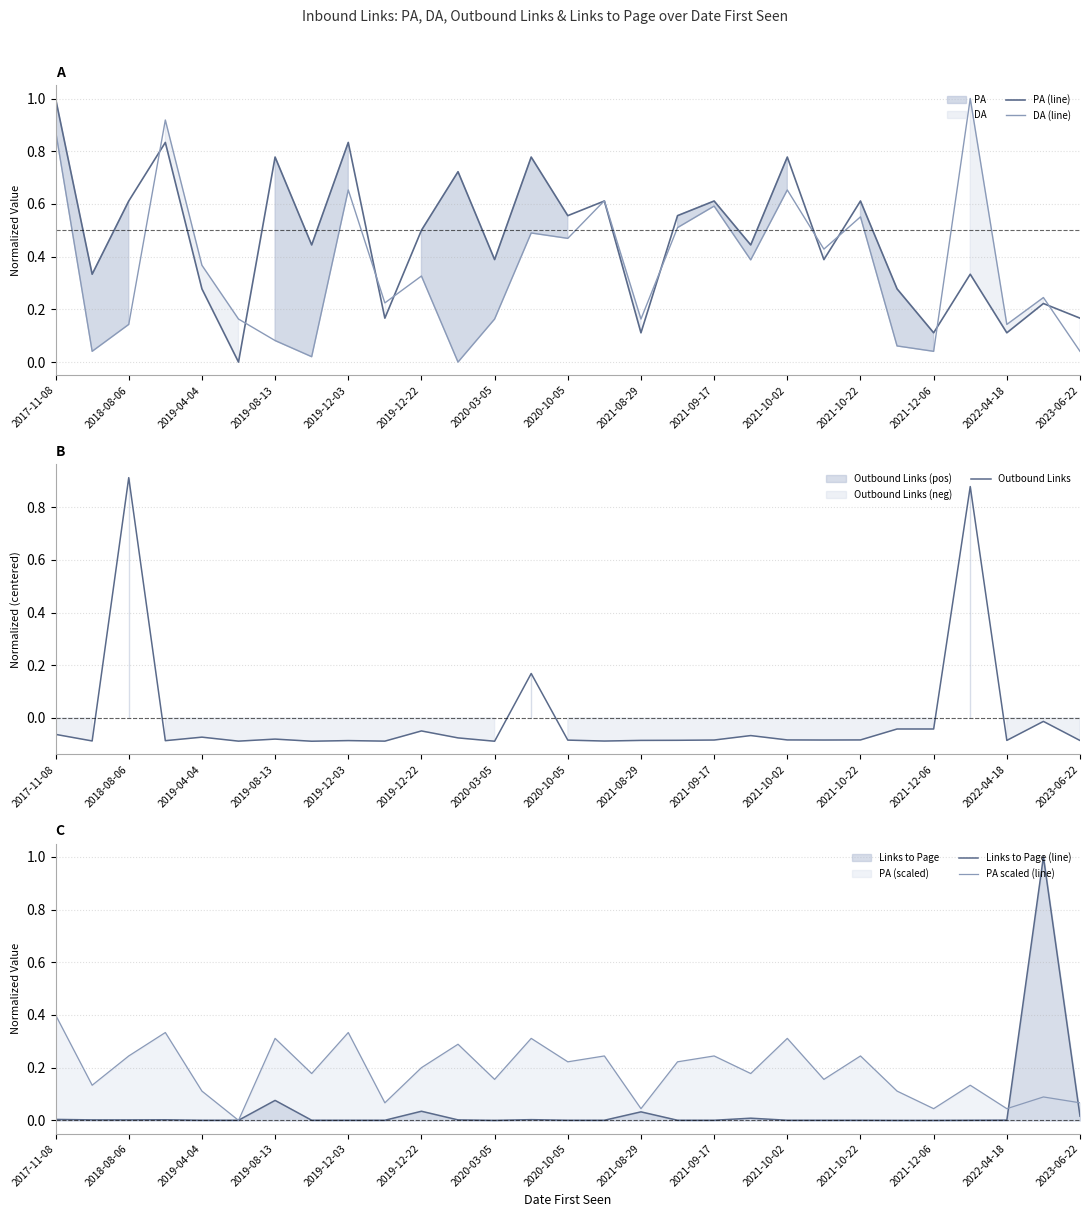

What is the sum of all DA (line) values?

10.4